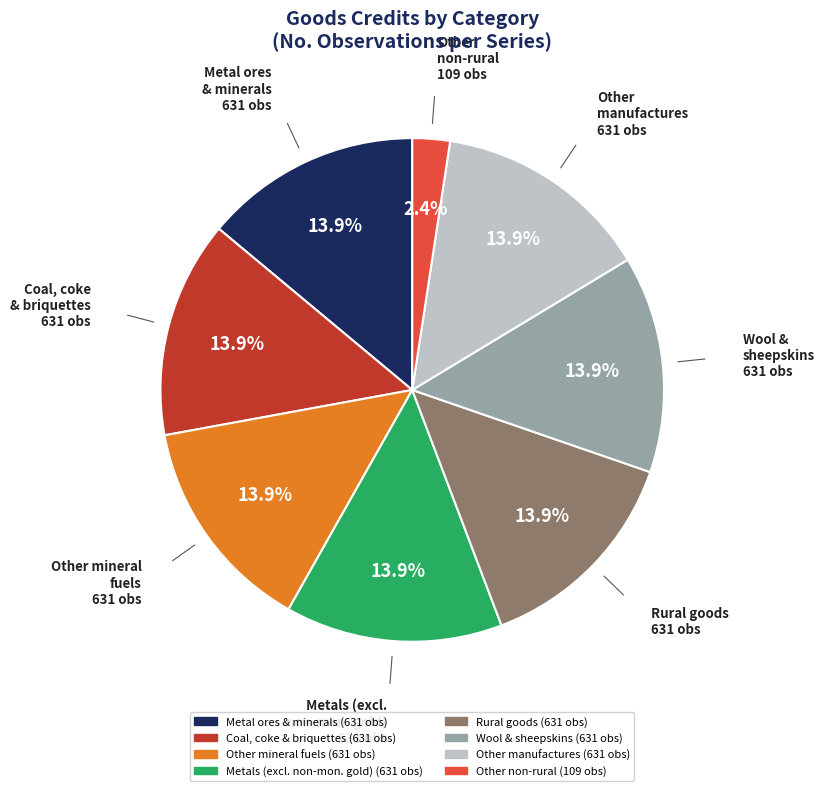

Is there a majority slice in this chart?

No